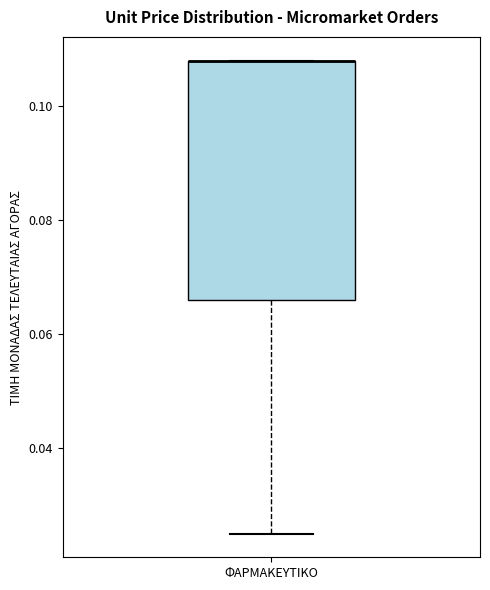

Where is the upper edge of the box for ΦΑΡΜΑΚΕΥΤΙΚΟ on the y-axis? The values are not printed on the chart, so give them approximately, as read against the axis.

0.108